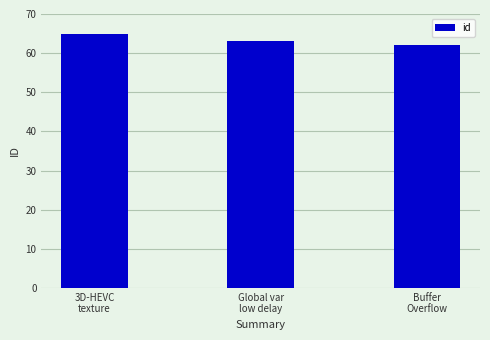

Which category has the lowest value across all series?

Buffer
Overflow